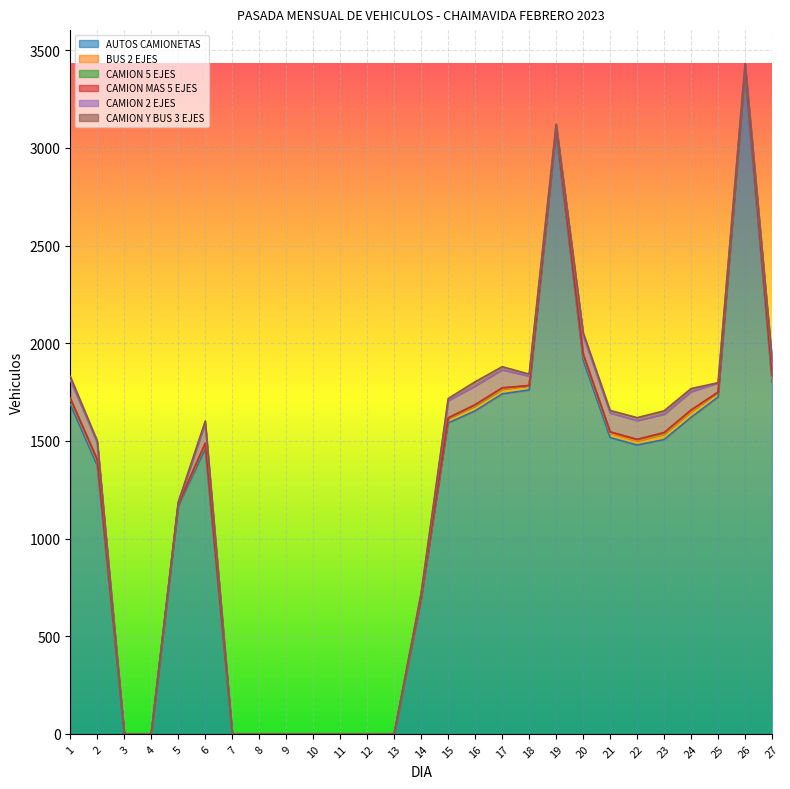

Reading left to right, transcribe all the data shown in this chart.

AUTOS CAMIONETAS: 1=1688	2=1373	3=0	4=0	5=1166	6=1459	7=0	8=0	9=0	10=0	11=0	12=0	13=0	14=690	15=1592	16=1654	17=1741	18=1761	19=3082	20=1914	21=1517	22=1479	23=1507	24=1621	25=1725	26=3379	27=1801
BUS 2 EJES: 1=25	2=21	3=0	4=0	5=10	6=21	7=0	8=0	9=0	10=0	11=0	12=0	13=0	14=7	15=22	16=25	17=23	18=22	19=18	20=22	21=22	22=21	23=27	24=29	25=23	26=26	27=21
CAMION 5 EJES: 1=4	2=7	3=0	4=0	5=0	6=5	7=0	8=0	9=0	10=0	11=0	12=0	13=0	14=1	15=3	16=4	17=6	18=0	19=0	20=6	21=7	22=7	23=6	24=8	25=2	26=0	27=10
CAMION MAS 5 EJES: 1=1	2=3	3=0	4=0	5=0	6=4	7=0	8=0	9=0	10=0	11=0	12=0	13=0	14=0	15=1	16=3	17=2	18=1	19=0	20=3	21=0	22=1	23=3	24=0	25=0	26=0	27=4
CAMION 2 EJES: 1=94	2=87	3=0	4=0	5=9	6=101	7=0	8=0	9=0	10=0	11=0	12=0	13=0	14=19	15=88	16=96	17=93	18=48	19=20	20=96	21=97	22=96	23=94	24=94	25=47	26=26	27=69
CAMION Y BUS 3 EJES: 1=18	2=9	3=0	4=0	5=1	6=12	7=0	8=0	9=0	10=0	11=0	12=0	13=0	14=7	15=11	16=21	17=15	18=10	19=2	20=14	21=13	22=15	23=17	24=16	25=1	26=1	27=11